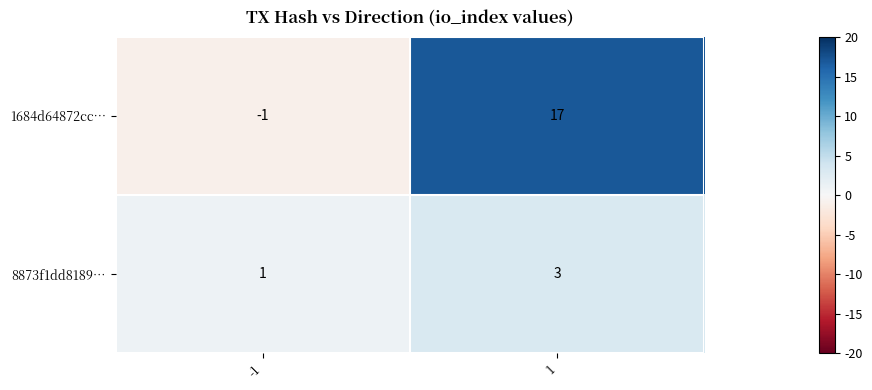

Reading left to right, transcribe all the data shown in this chart.

1684d64872cc…: -1=-1	1=17
8873f1dd8189…: -1=1	1=3